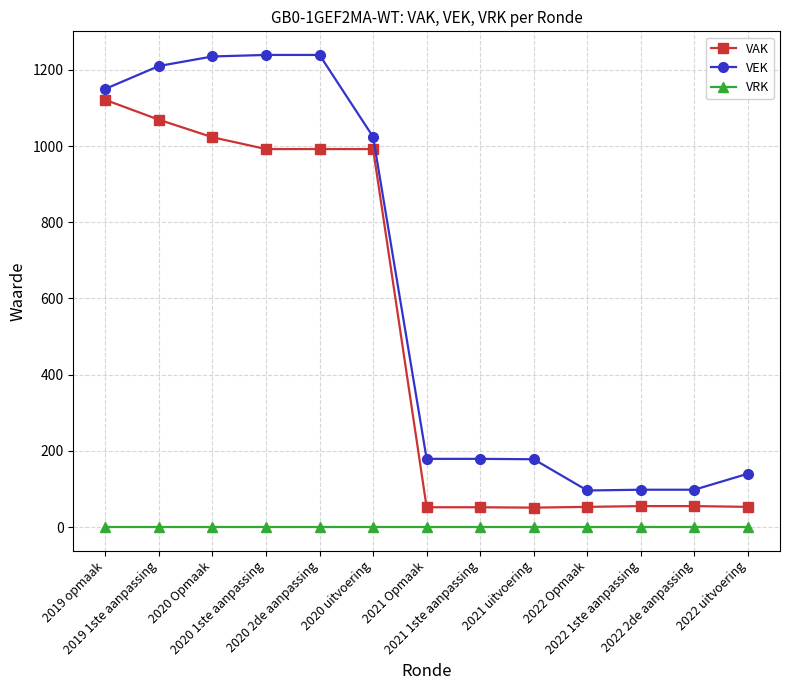

Where does the VAK series first go above 55?

2019 opmaak